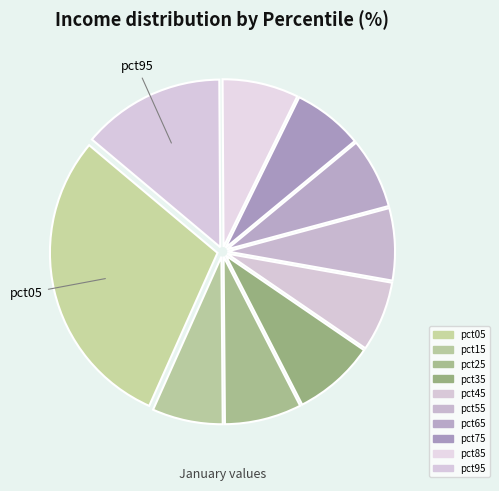

To the nearest percent, what is the average slice percentage?

10%